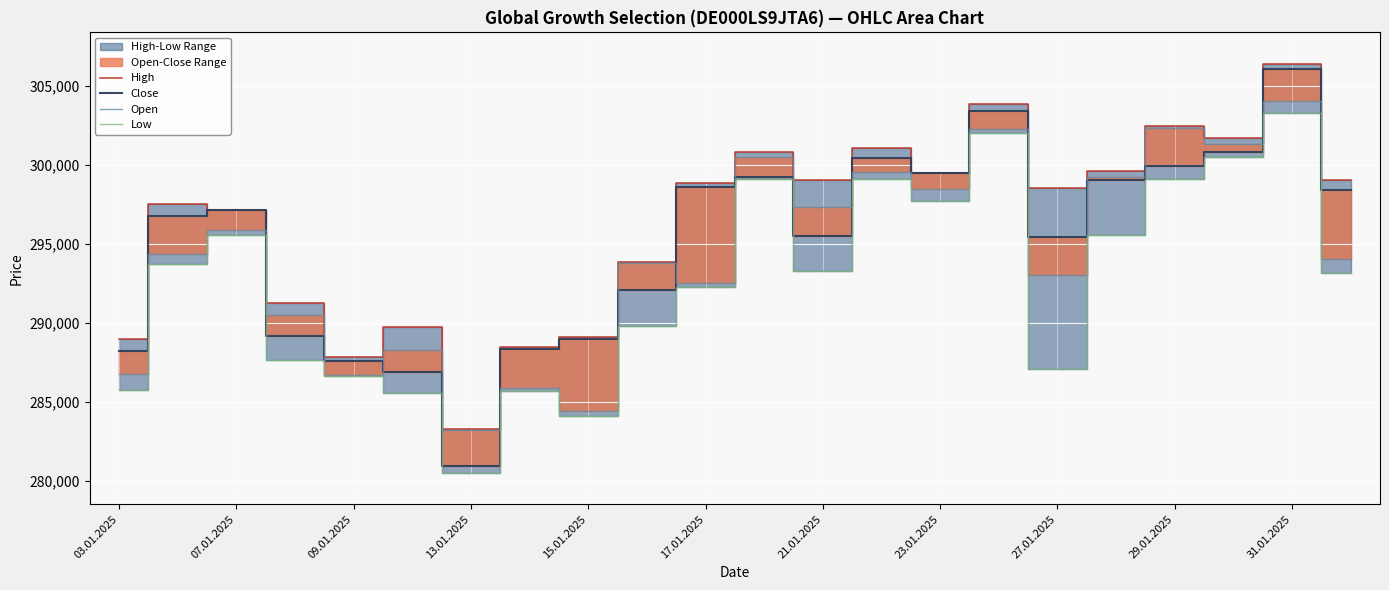

True or false: Open has a value of 286690 at 09.01.2025.

True